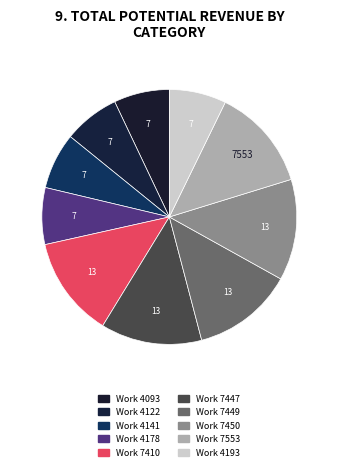

Does any single category account for the majority?

No